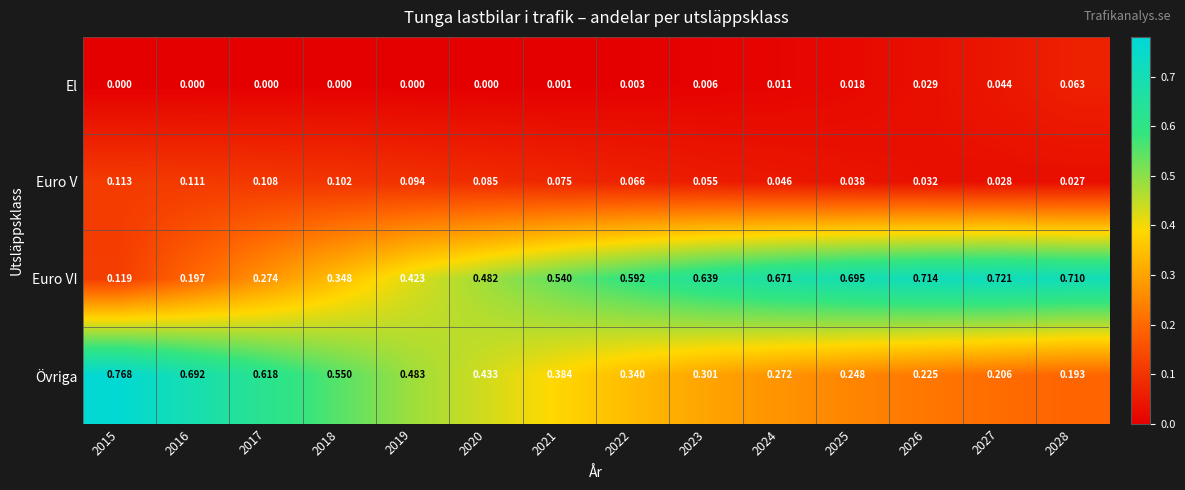

Between 2016 and 2020, which series saw the biggest shift?

Euro VI